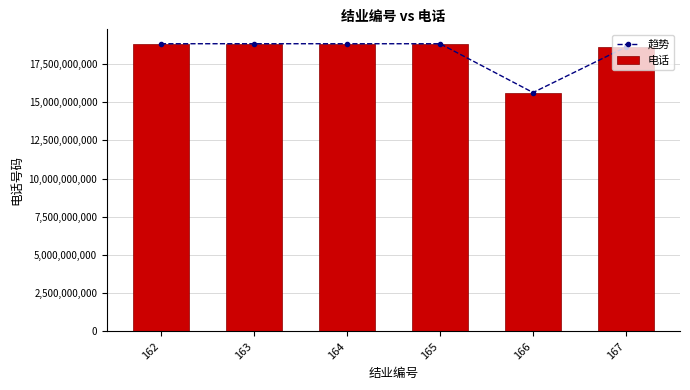

What is the lowest value of the 电话 series?

15620170035